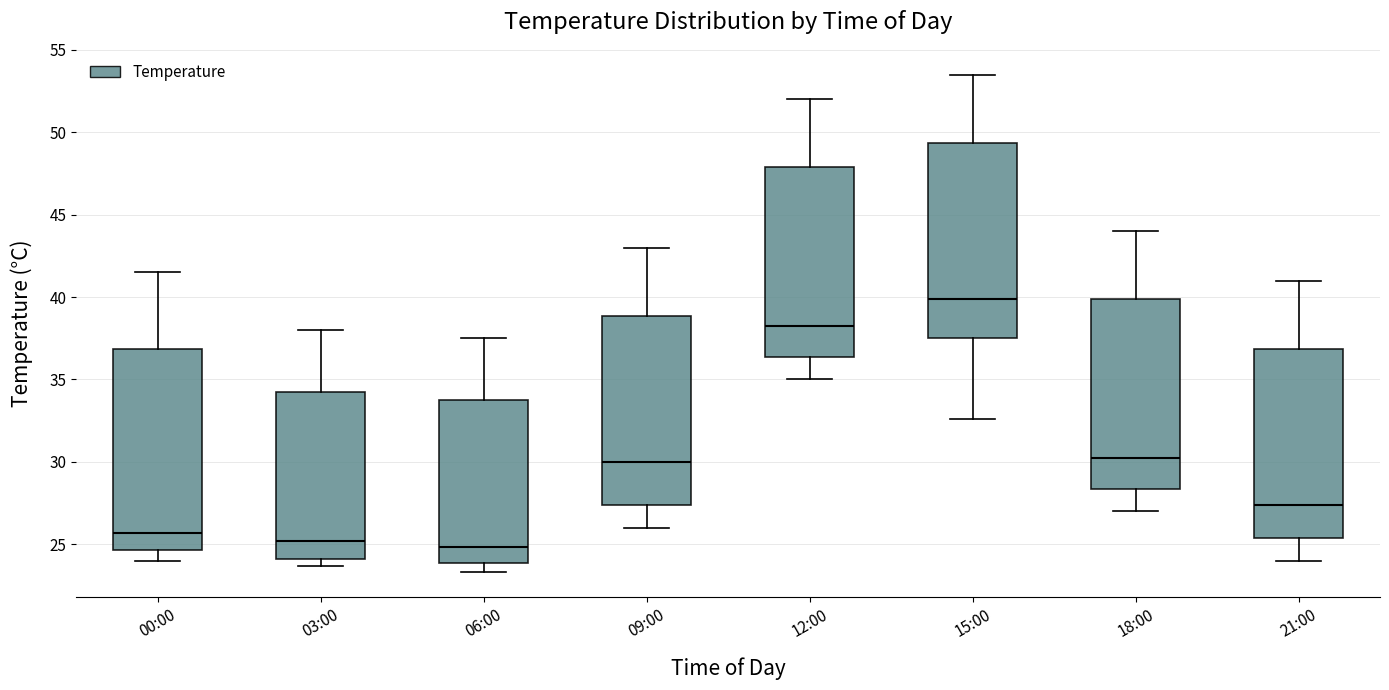

Which box's median line is the highest?

15:00